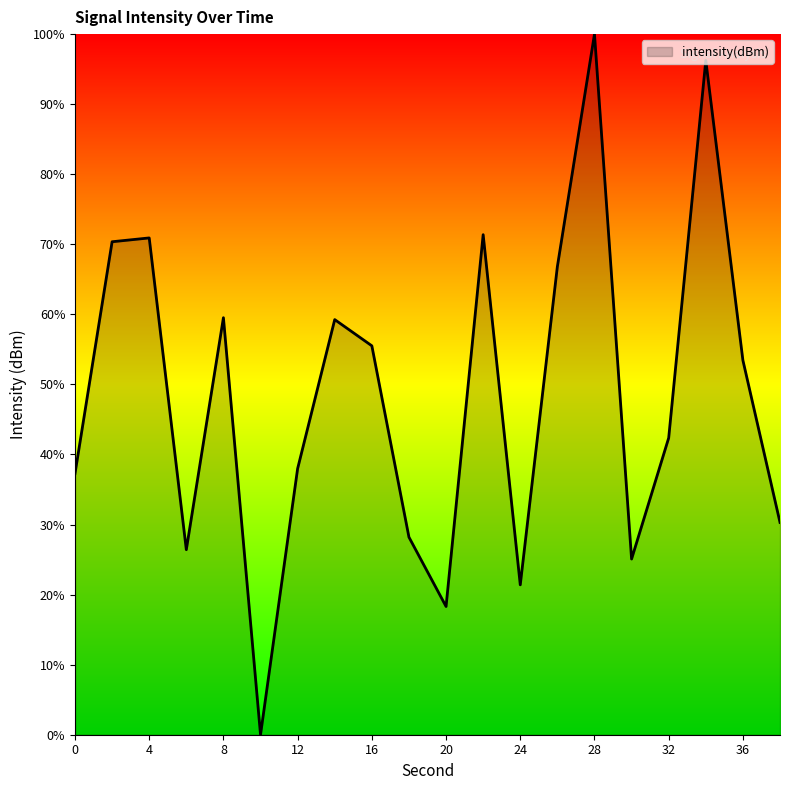

What is the greatest value displayed?

100.0